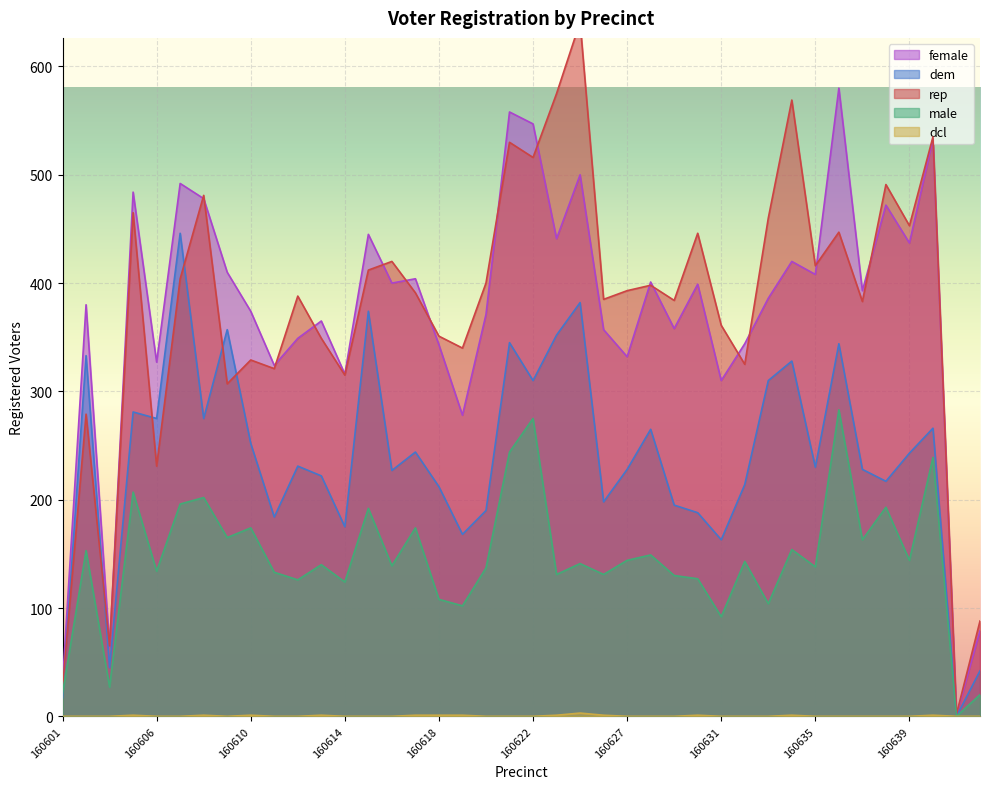

Reading left to right, what are all the values shown in this chart?

dem: 17	333	45	281	275	446	275	357	252	184	231	222	175	374	227	244	212	168	190	345	310	352	382	198	228	265	195	188	163	214	310	328	230	344	228	217	243	266	0	42
rep: 26	279	65	465	231	404	481	307	329	321	388	349	315	412	420	391	351	340	400	530	516	575	641	385	393	398	384	446	361	325	460	569	416	447	383	491	453	535	2	88
male: 21	153	27	207	134	196	202	165	174	133	126	140	124	192	139	174	108	102	137	244	275	131	141	131	144	149	130	127	92	143	104	154	138	283	163	193	144	239	0	20
female: 31	380	64	484	327	492	478	410	374	324	349	365	316	445	400	404	343	278	371	558	547	441	500	357	332	401	358	399	310	344	386	420	408	580	393	472	437	533	1	79
dcl: 0	0	0	1	0	0	1	0	1	0	0	1	0	0	0	1	1	1	0	0	0	1	3	1	0	0	0	1	0	0	0	1	0	0	0	0	0	1	0	0